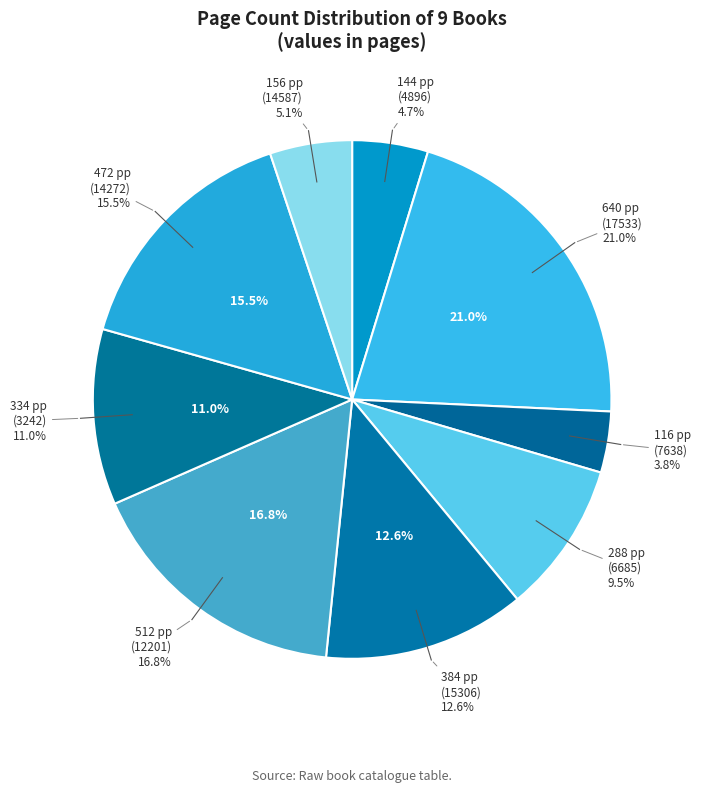

To the nearest percent, what is the difference between the largest and smallest slice percentages?

17%